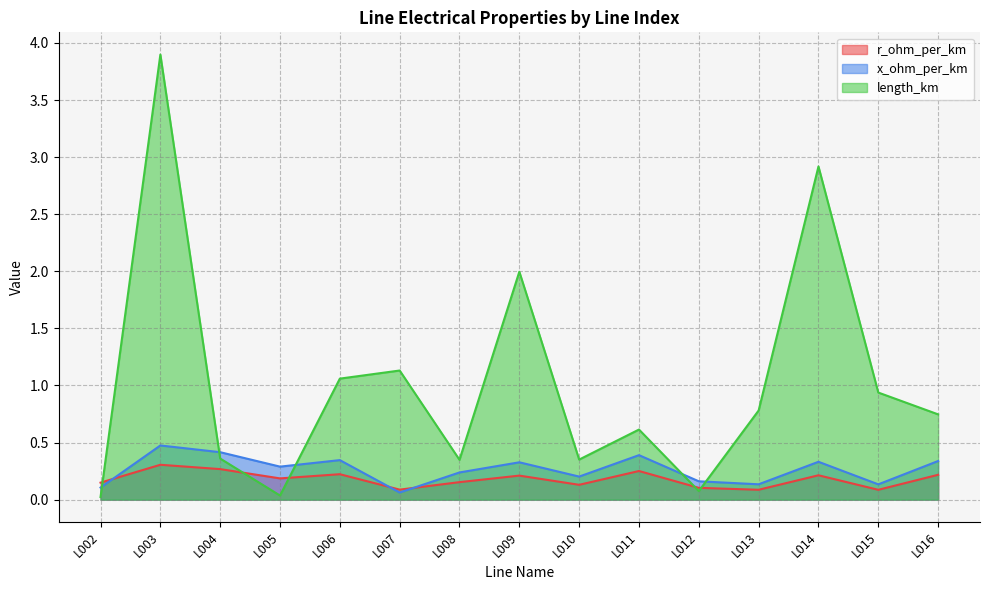

Rank the series at L005 from highest to lowest value.

x_ohm_per_km, r_ohm_per_km, length_km